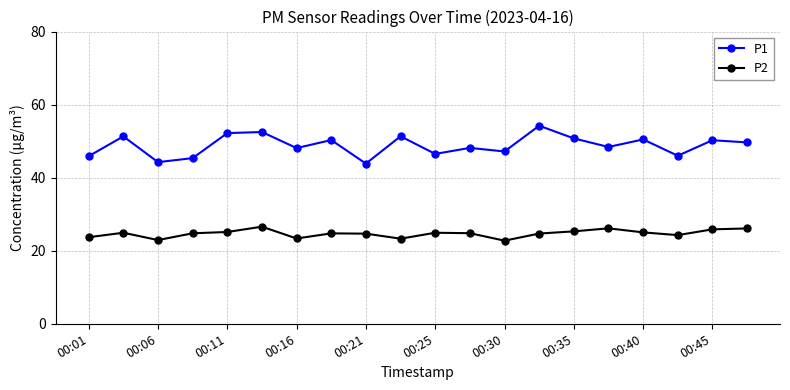

List the series in order of their overall mean, highest first.

P1, P2